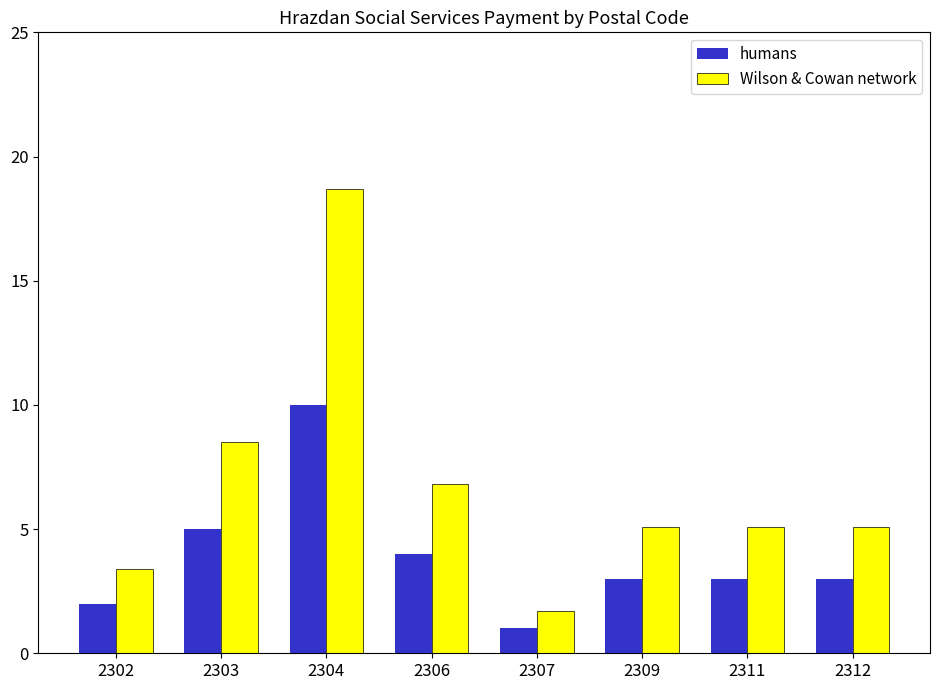

Reading right to left, transcribe all the data shown in this chart.

humans: 2312=3.0	2311=3.0	2309=3.0	2307=1.0	2306=4.0	2304=10.0	2303=5.0	2302=2.0
Wilson & Cowan network: 2312=5.1	2311=5.1	2309=5.1	2307=1.7	2306=6.8	2304=18.7	2303=8.5	2302=3.4